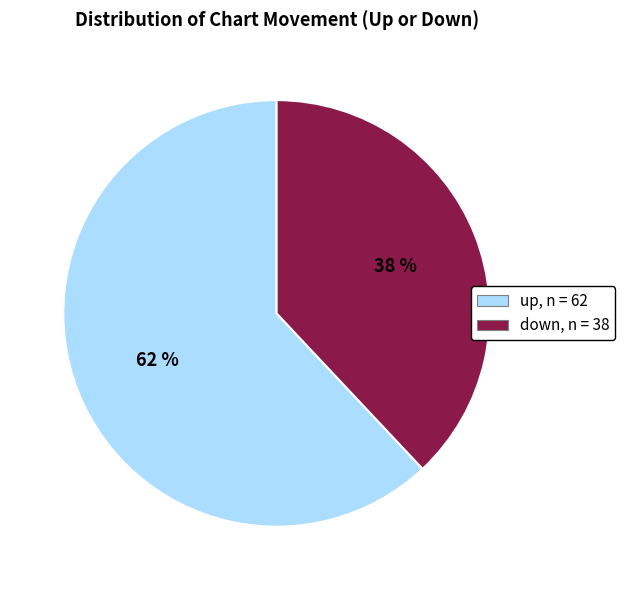

True or false: down accounts for 38% of the total.

True